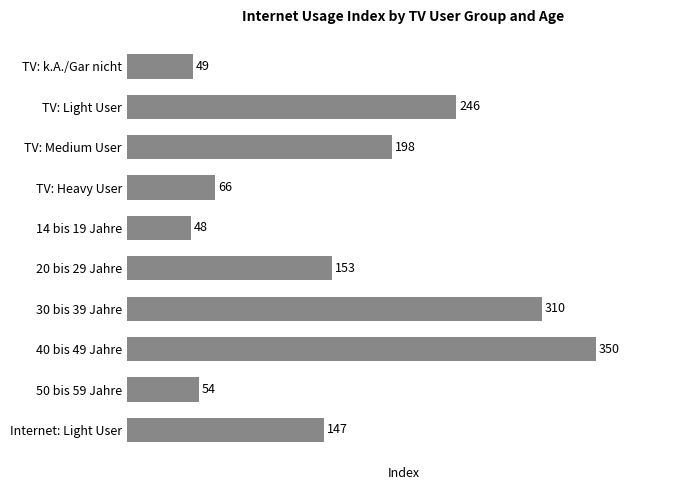

Reading top to bottom, extract all data points from this chart.

TV: k.A./Gar nicht=49	TV: Light User=246	TV: Medium User=198	TV: Heavy User=66	14 bis 19 Jahre=48	20 bis 29 Jahre=153	30 bis 39 Jahre=310	40 bis 49 Jahre=350	50 bis 59 Jahre=54	Internet: Light User=147